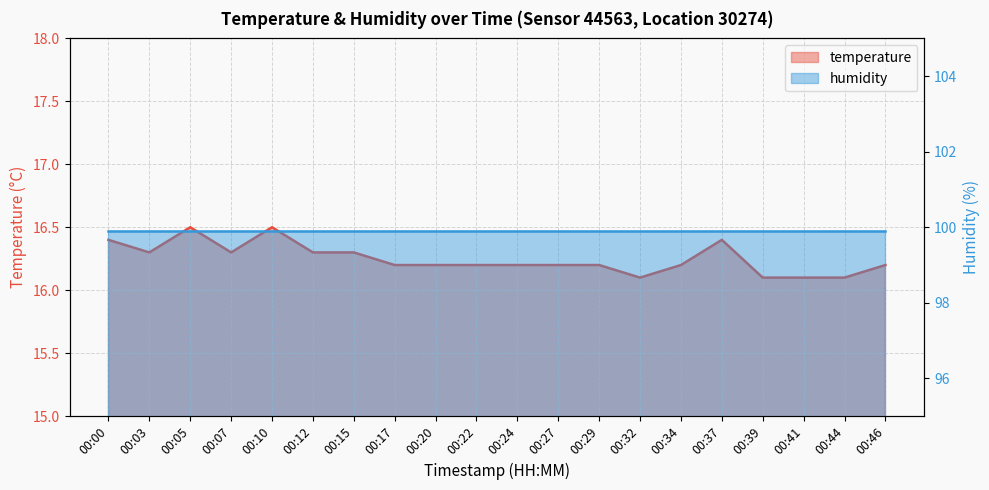

What is the value of the 5th point from the left?

16.5